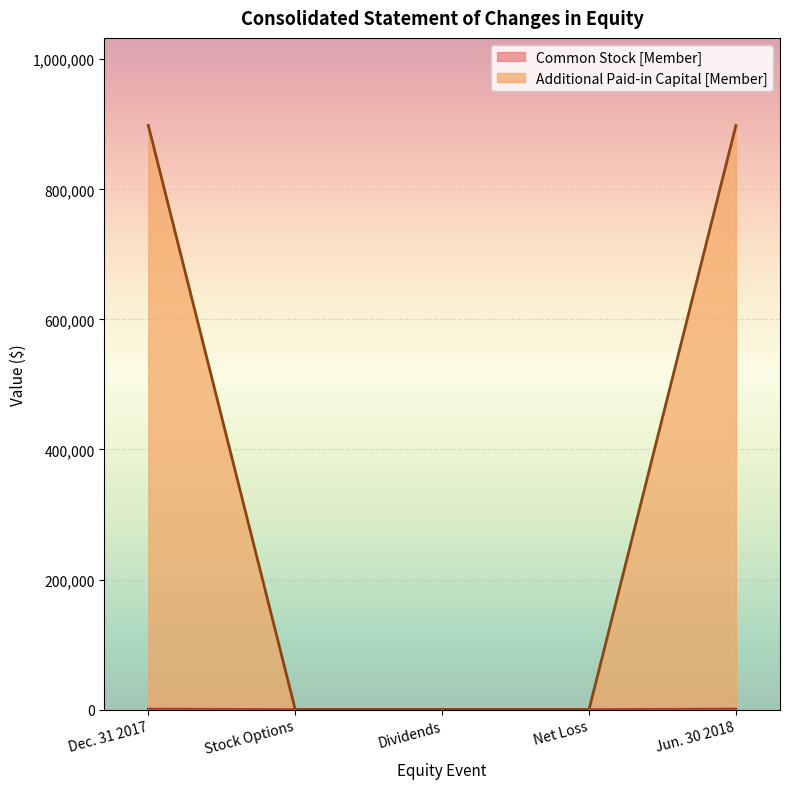

How many data points in Additional Paid-in Capital [Member] are above 0?

3